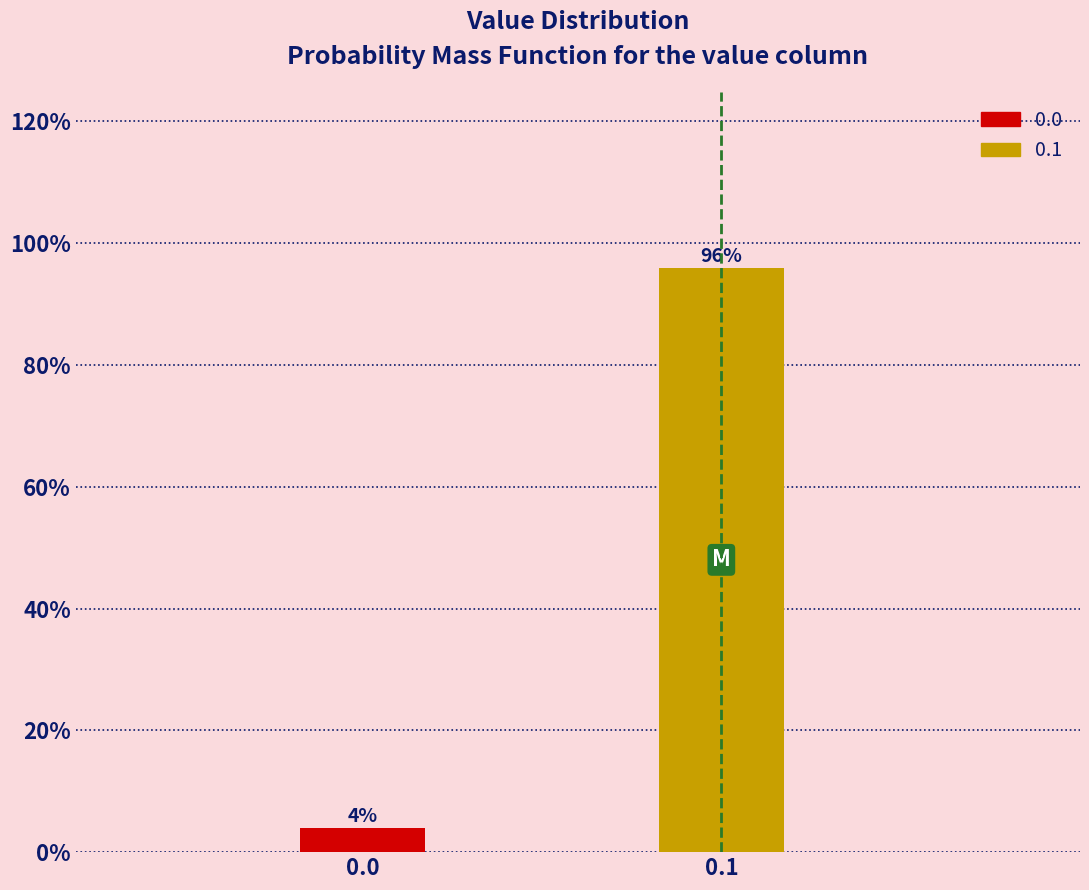

Reading right to left, extract all data points from this chart.

96	4